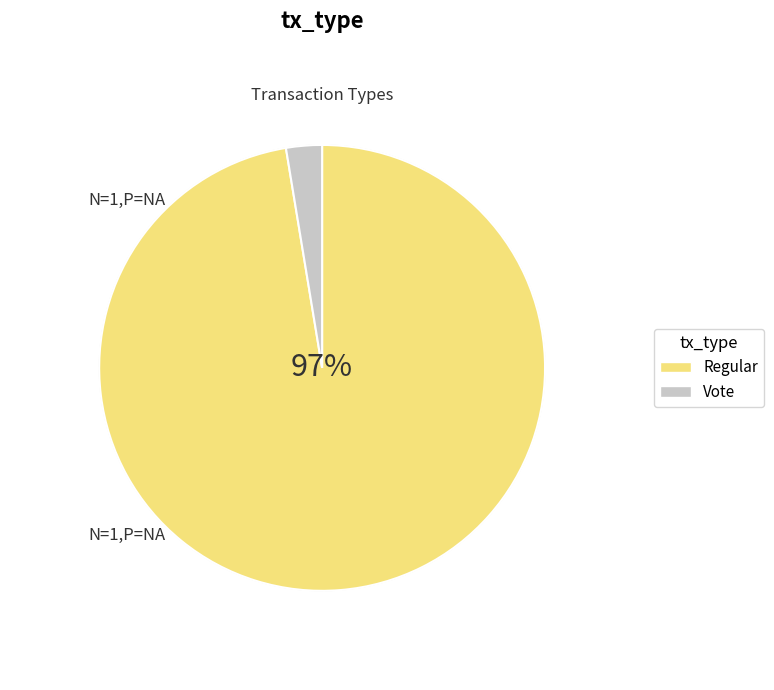

How many slices are in this pie chart?

2